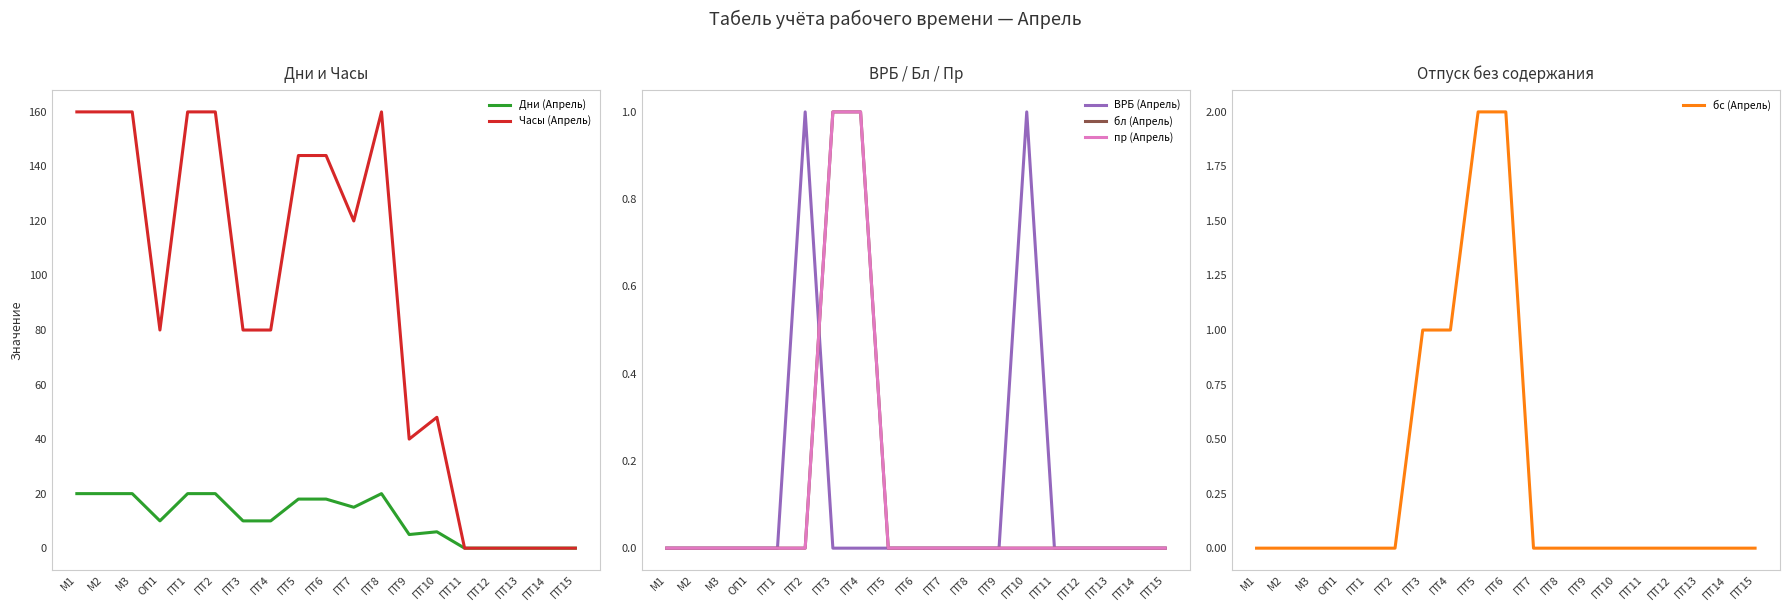

Reading left to right, extract all data points from this chart.

Дни (Апрель): М1=20	М2=20	М3=20	ОП1=10	ПТ1=20	ПТ2=20	ПТ3=10	ПТ4=10	ПТ5=18	ПТ6=18	ПТ7=15	ПТ8=20	ПТ9=5	ПТ10=6	ПТ11=0	ПТ12=0	ПТ13=0	ПТ14=0	ПТ15=0
Часы (Апрель): М1=160	М2=160	М3=160	ОП1=80	ПТ1=160	ПТ2=160	ПТ3=80	ПТ4=80	ПТ5=144	ПТ6=144	ПТ7=120	ПТ8=160	ПТ9=40	ПТ10=48	ПТ11=0	ПТ12=0	ПТ13=0	ПТ14=0	ПТ15=0
ВРБ (Апрель): М1=0	М2=0	М3=0	ОП1=0	ПТ1=0	ПТ2=1	ПТ3=0	ПТ4=0	ПТ5=0	ПТ6=0	ПТ7=0	ПТ8=0	ПТ9=0	ПТ10=1	ПТ11=0	ПТ12=0	ПТ13=0	ПТ14=0	ПТ15=0
бл (Апрель): М1=0	М2=0	М3=0	ОП1=0	ПТ1=0	ПТ2=0	ПТ3=1	ПТ4=1	ПТ5=0	ПТ6=0	ПТ7=0	ПТ8=0	ПТ9=0	ПТ10=0	ПТ11=0	ПТ12=0	ПТ13=0	ПТ14=0	ПТ15=0
пр (Апрель): М1=0	М2=0	М3=0	ОП1=0	ПТ1=0	ПТ2=0	ПТ3=1	ПТ4=1	ПТ5=0	ПТ6=0	ПТ7=0	ПТ8=0	ПТ9=0	ПТ10=0	ПТ11=0	ПТ12=0	ПТ13=0	ПТ14=0	ПТ15=0
бс (Апрель): М1=0	М2=0	М3=0	ОП1=0	ПТ1=0	ПТ2=0	ПТ3=1	ПТ4=1	ПТ5=2	ПТ6=2	ПТ7=0	ПТ8=0	ПТ9=0	ПТ10=0	ПТ11=0	ПТ12=0	ПТ13=0	ПТ14=0	ПТ15=0